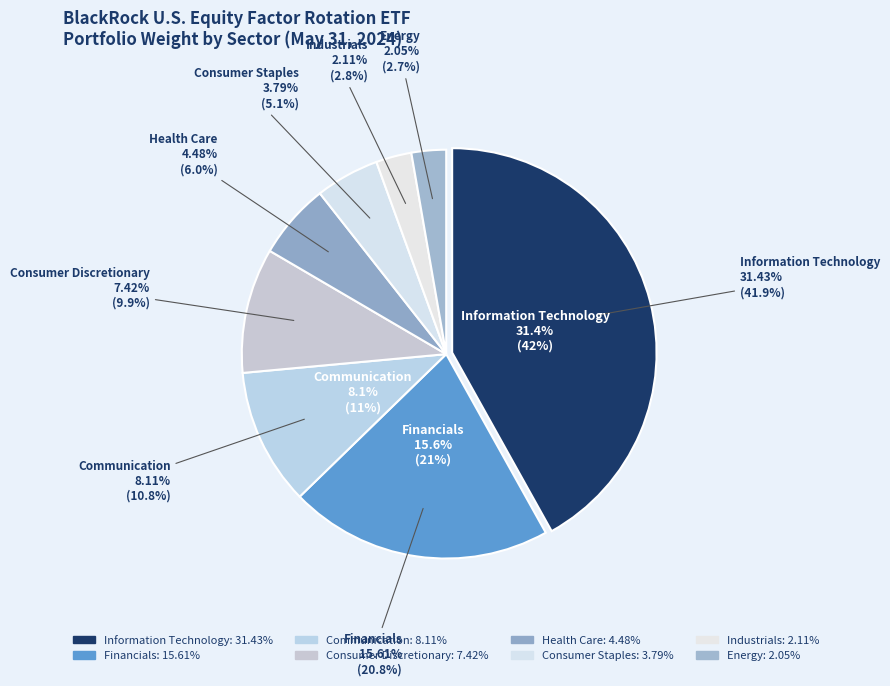

Combined, do Consumer Staples and 27 account for over 50%?

No